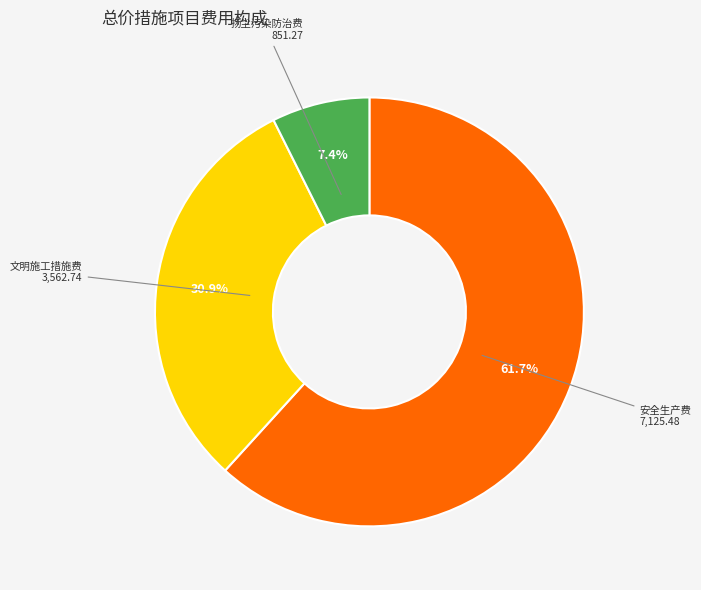

How many segments does this pie chart have?

3